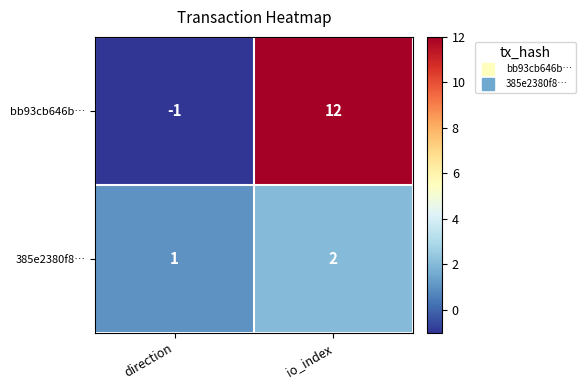

Is it true that 385e2380f8… equals 2 at io_index?

True